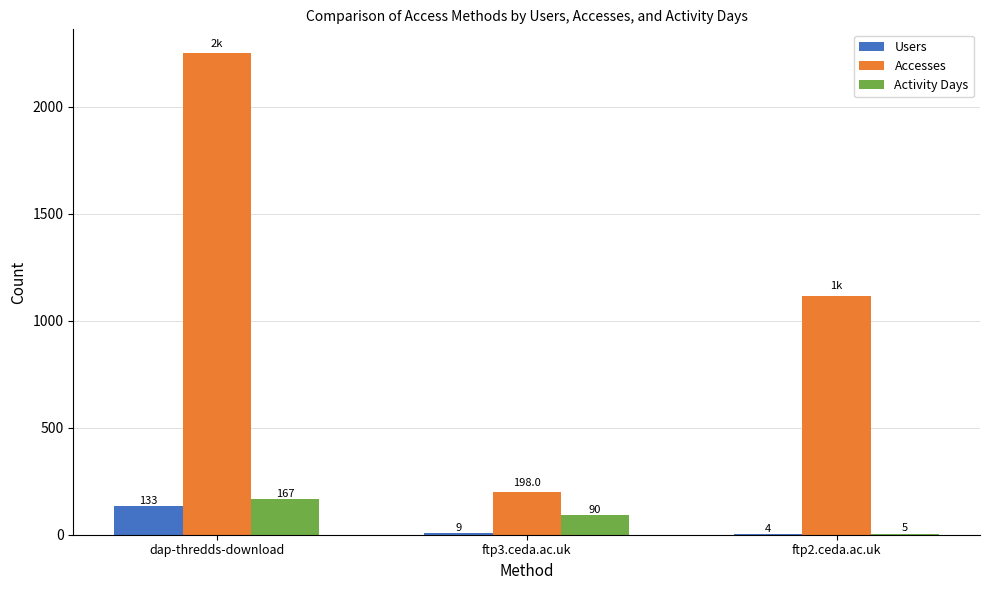

The Activity Days series shows 167 at dap-thredds-download. True or false?

True